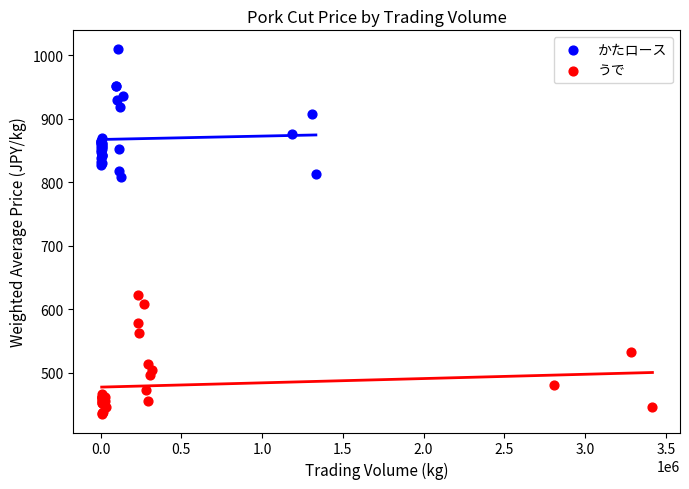

Which series reaches the minimum Y coordinate?

うで